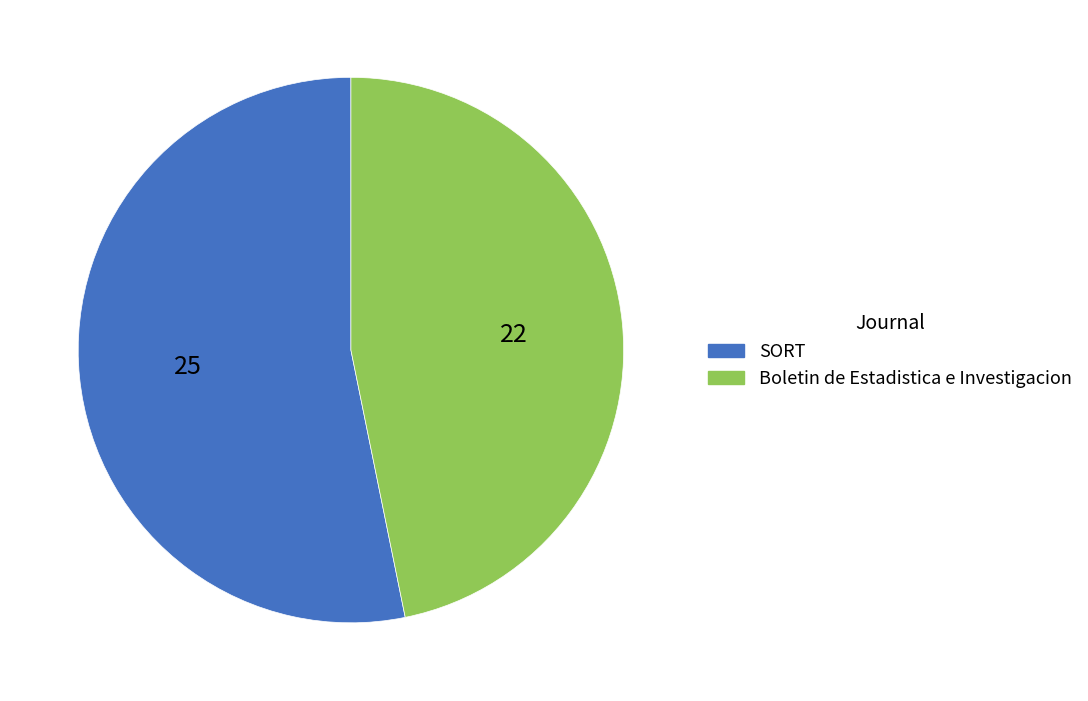

What is the smallest slice in the pie chart?

Boletin de Estadistica e Investigacion